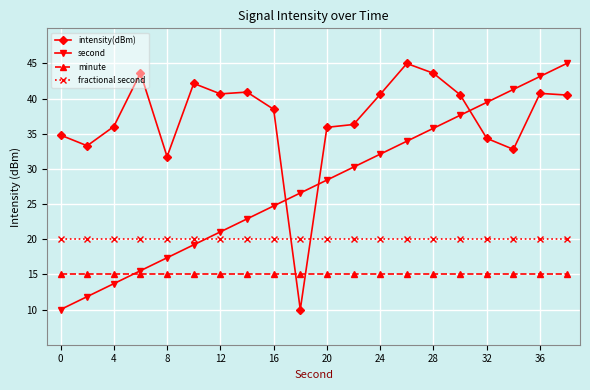

What is the value of the second point at the 12th from the left?

30.3